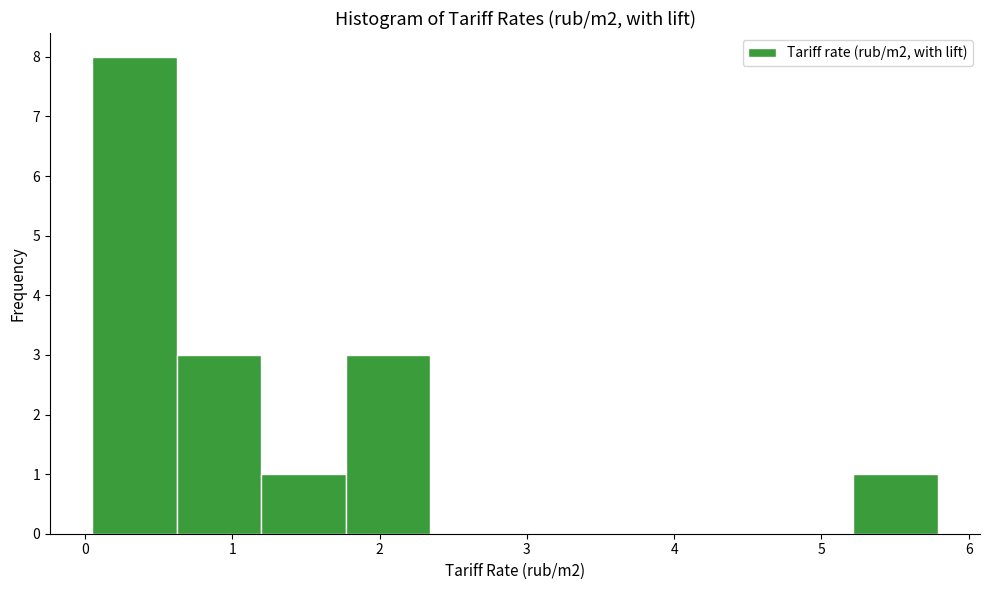

How tall is the bar that spans 0.6 to 1.2 on the x-axis? Neither the bar edges nor the heights are printed on the chart, so give them approximately, as read against the axes.

3